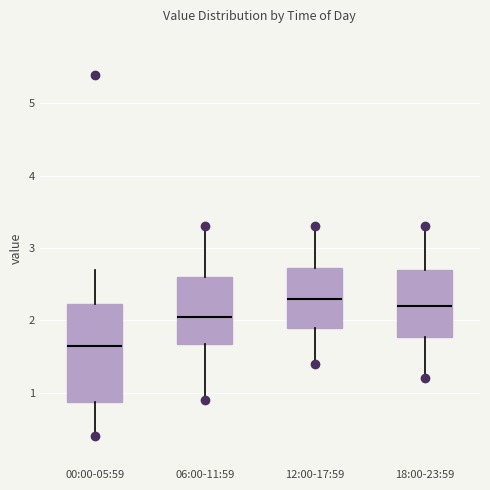

Where does the median line of the box for 12:00-17:59 sit on the y-axis? The values are not printed on the chart, so give them approximately, as read against the axis.

2.3